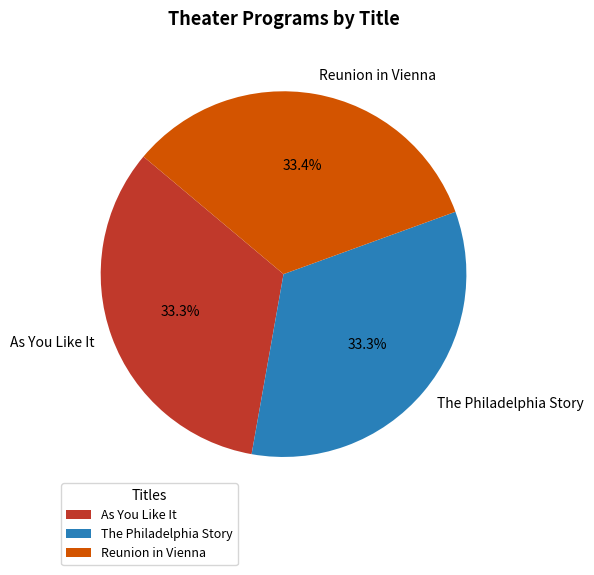

How many slices are in this pie chart?

3